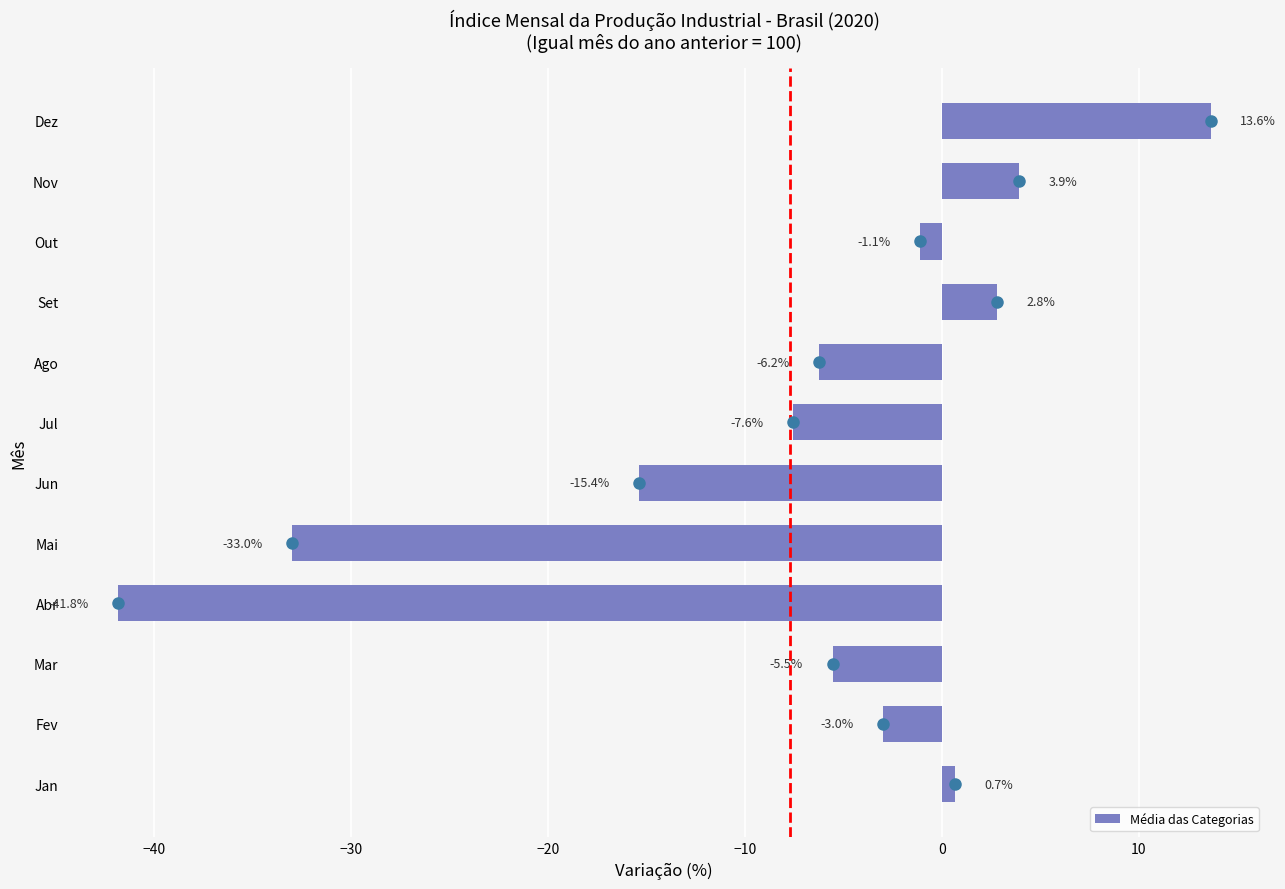

Where is the data nearest to the value -14?

Jun